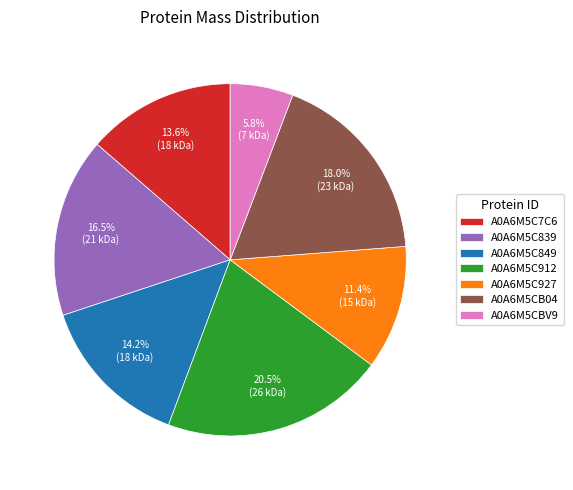

Is there any slice that represents more than half of the pie?

No